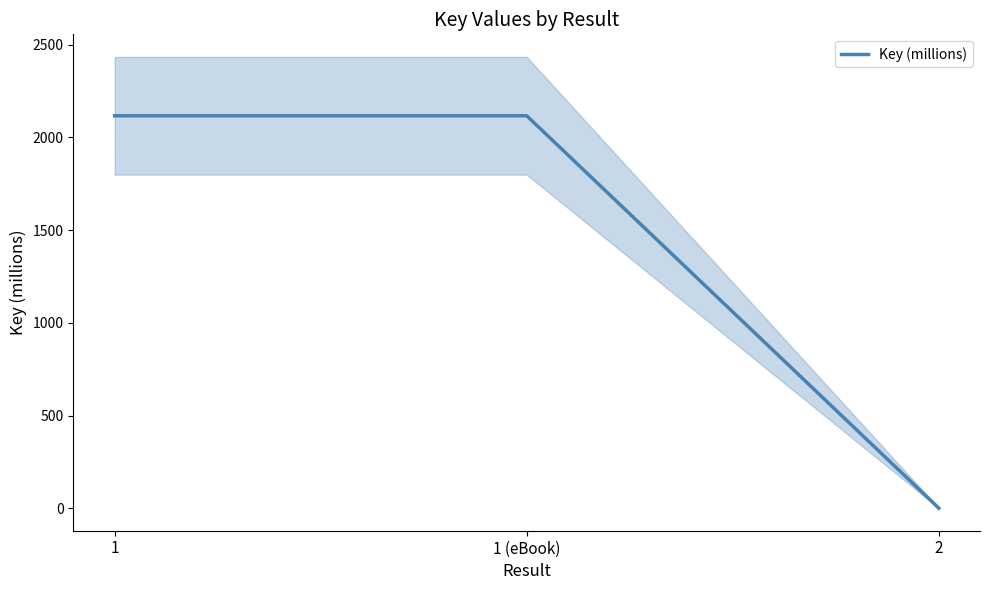

What is the sum of all values?

4234.9